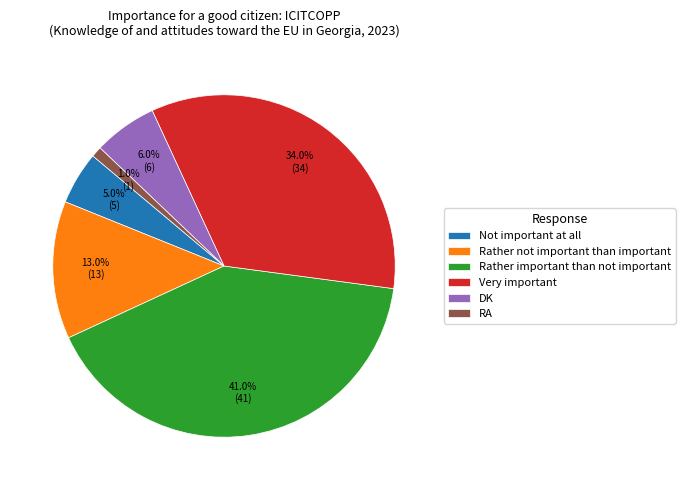

To the nearest percent, what is the difference between the largest and smallest slice percentages?

40%